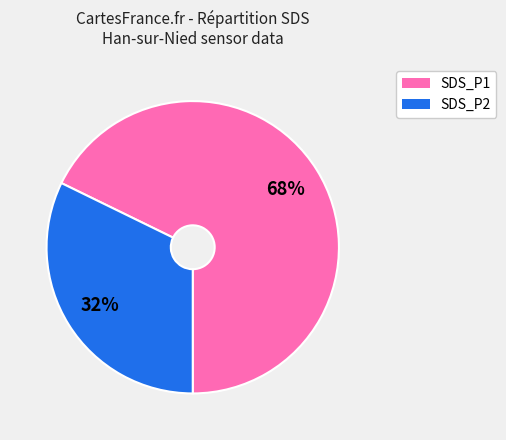

Is there any slice that represents more than half of the pie?

Yes